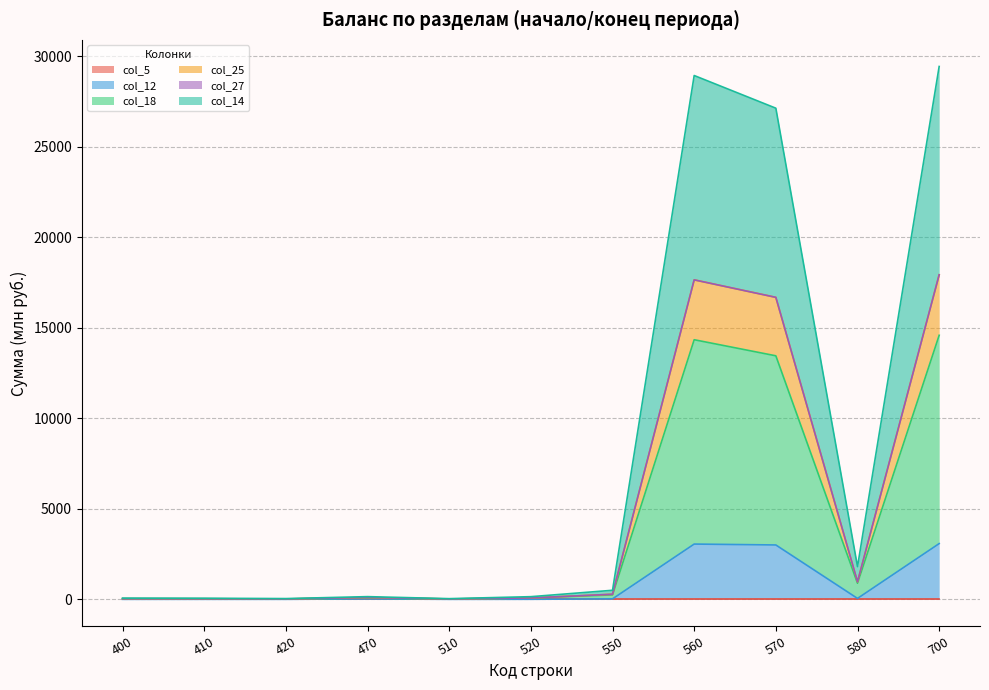

What is the value of the col_25 point at the 6th from the left?

75.7